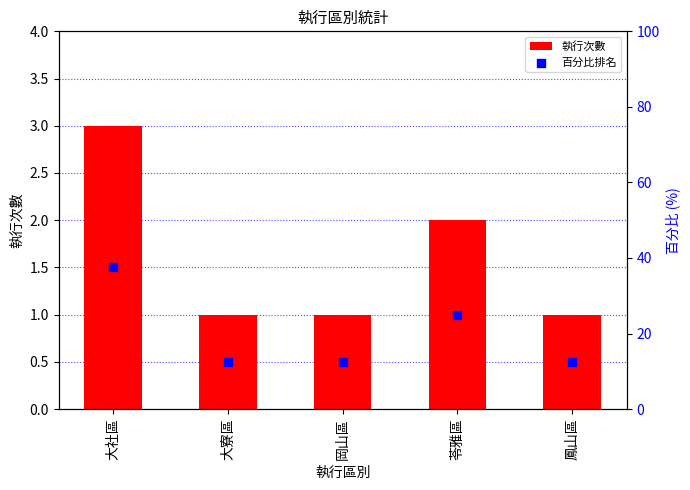

Which series has the largest total across all categories?

百分比排名